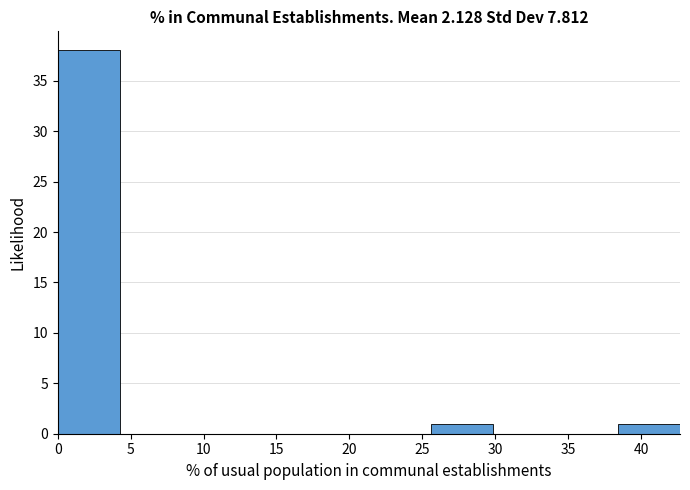

Reading left to right, list every bar in this chart as the range it spans on the x-axis followed by its height. Neither the bar edges nor the heights are printed on the chart, so give them approximately, as read against the axes.

0.0 to 4.5: 38
4.5 to 8.5: 0
8.5 to 13.0: 0
13.0 to 17.0: 0
17.0 to 21.5: 0
21.5 to 25.5: 0
25.5 to 30.0: 1
30.0 to 34.0: 0
34.0 to 38.5: 0
38.5 to 42.5: 1